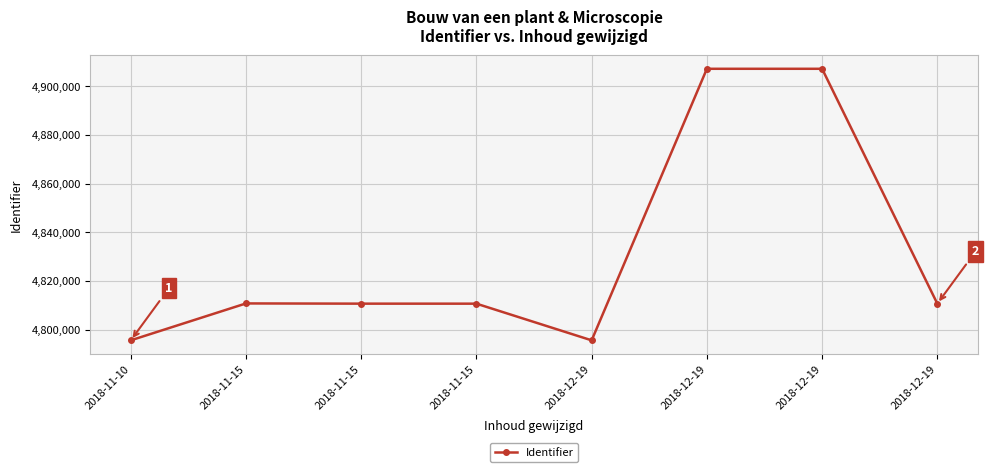

Reading right to left, transcribe all the data shown in this chart.

4810760	4907217	4907216	4795701	4810760	4810767	4810859	4795703